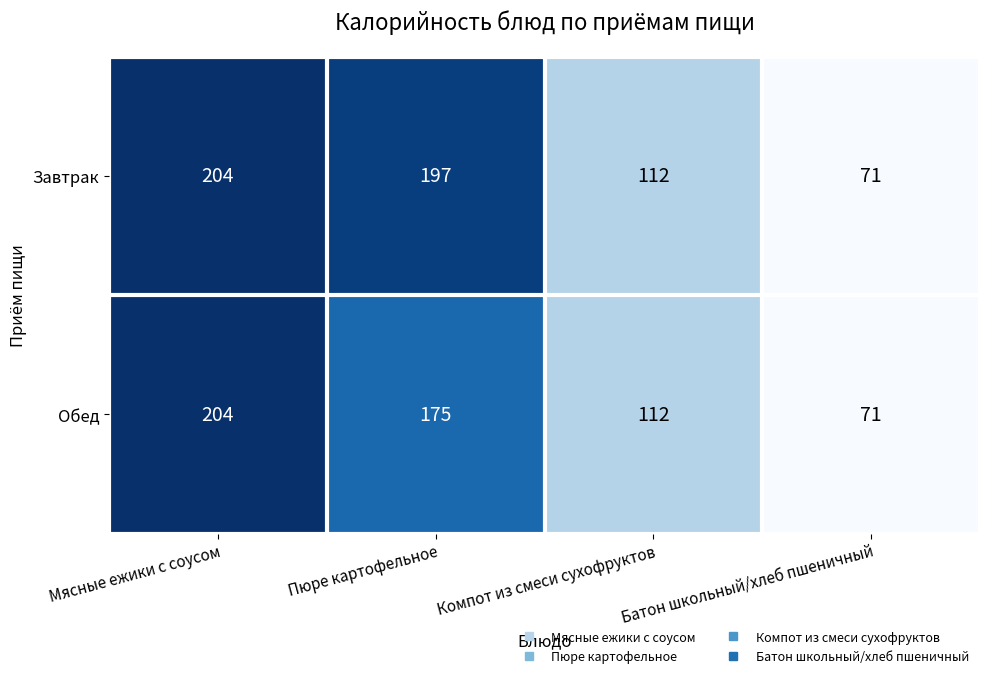

Which series changed the most between Мясные ежики с соусом and Пюре картофельное?

Обед